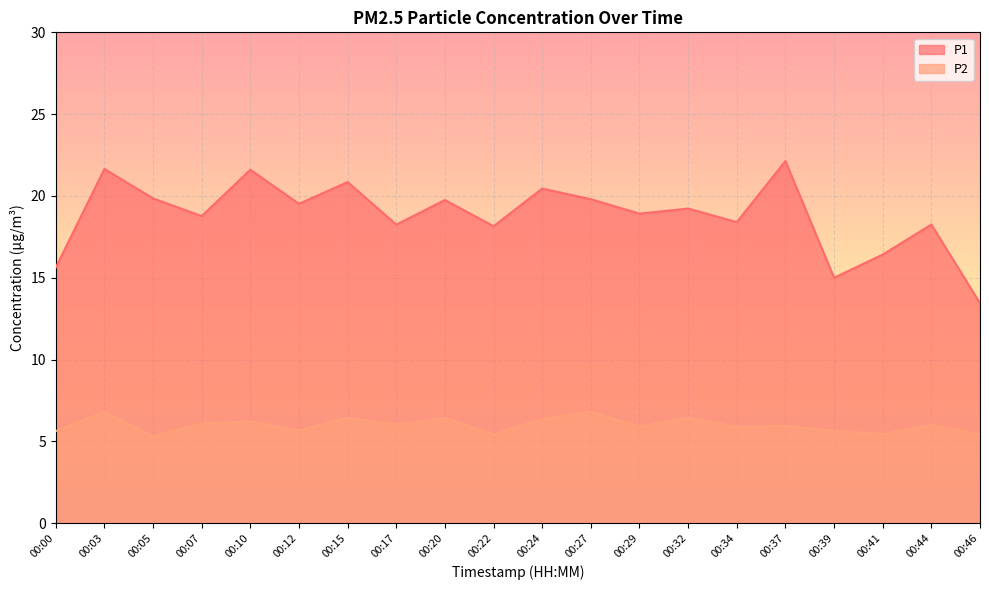

What is the average value of the P1 series?

18.8